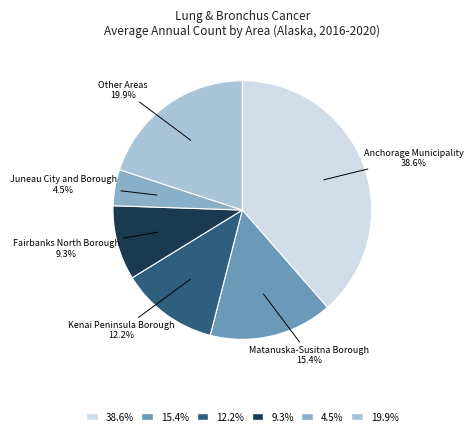

Rank the categories by value from lowest to highest.

Juneau City and Borough, Fairbanks North Borough, Kenai Peninsula Borough, Matanuska-Susitna Borough, Other Areas, Anchorage Municipality